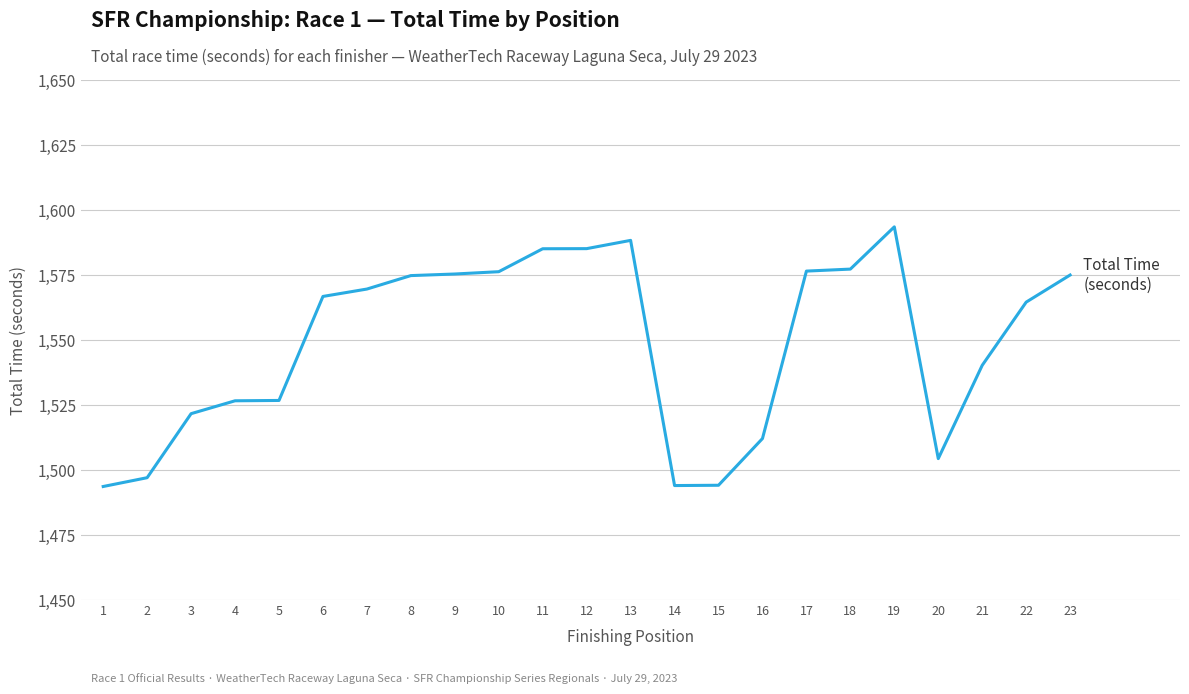

Approximately how many times larger is the value at 3 compared to 5?

1.0